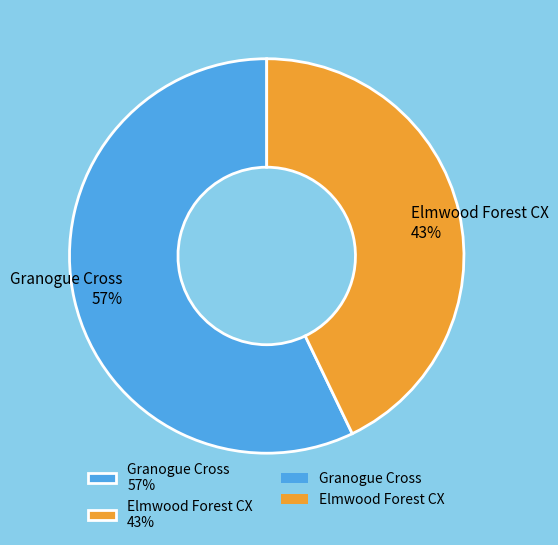

To the nearest percent, what percentage of the pie is Elmwood Forest CX?

43%